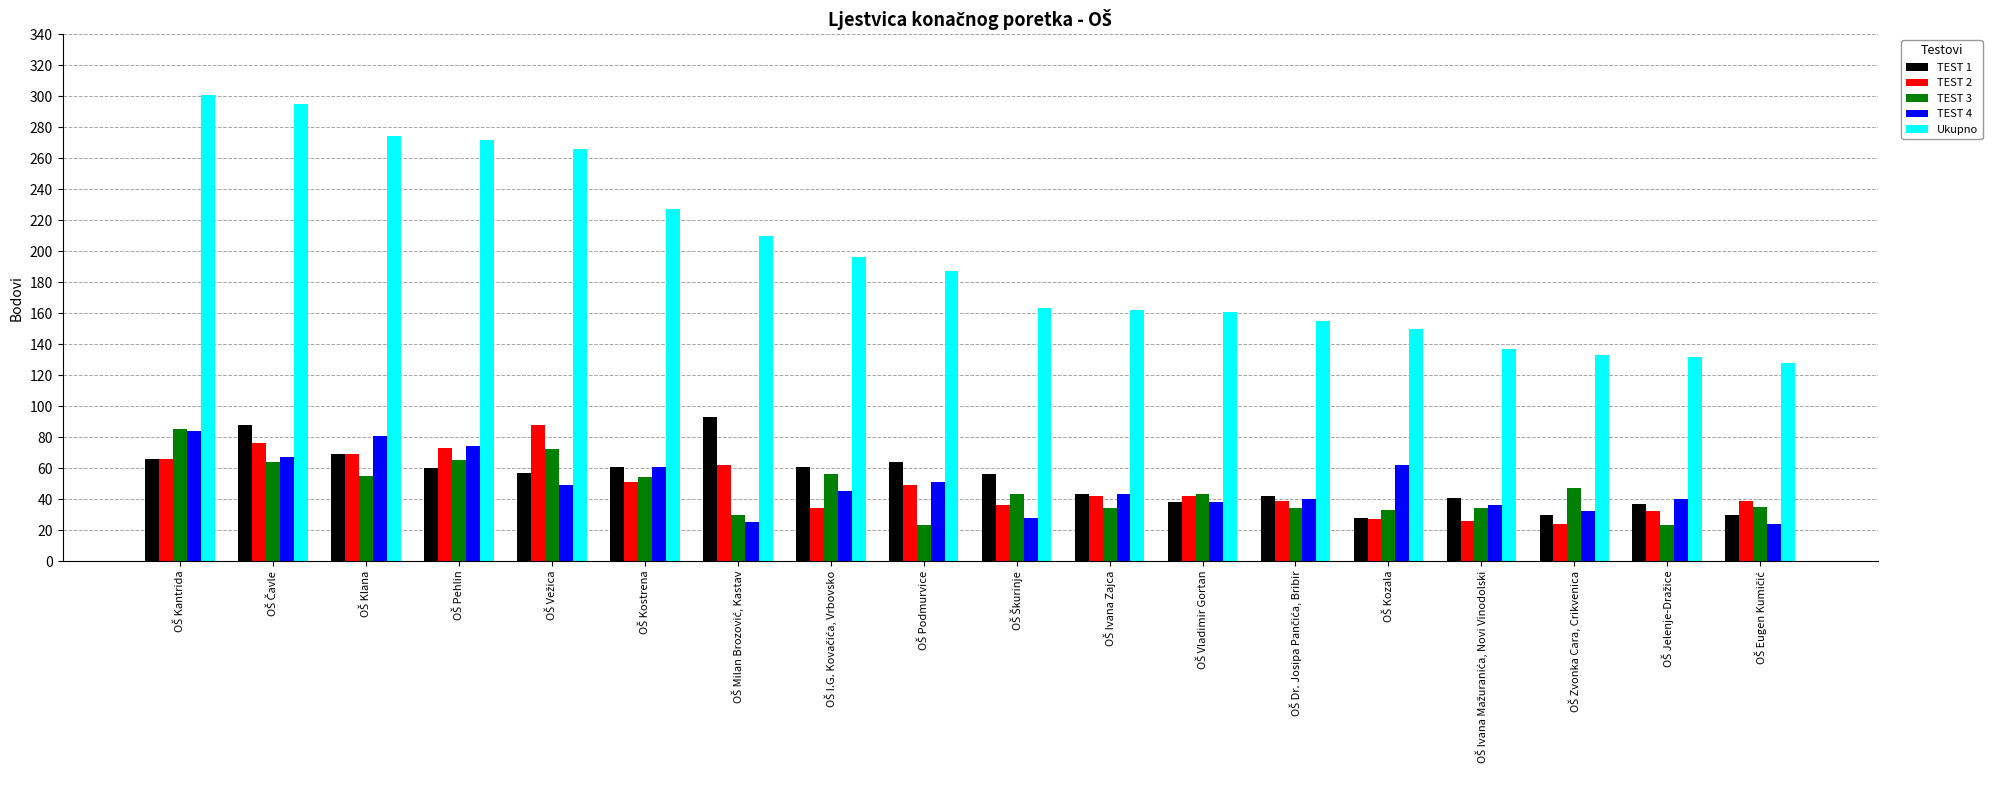

What is the lowest value of the TEST 3 series?

23